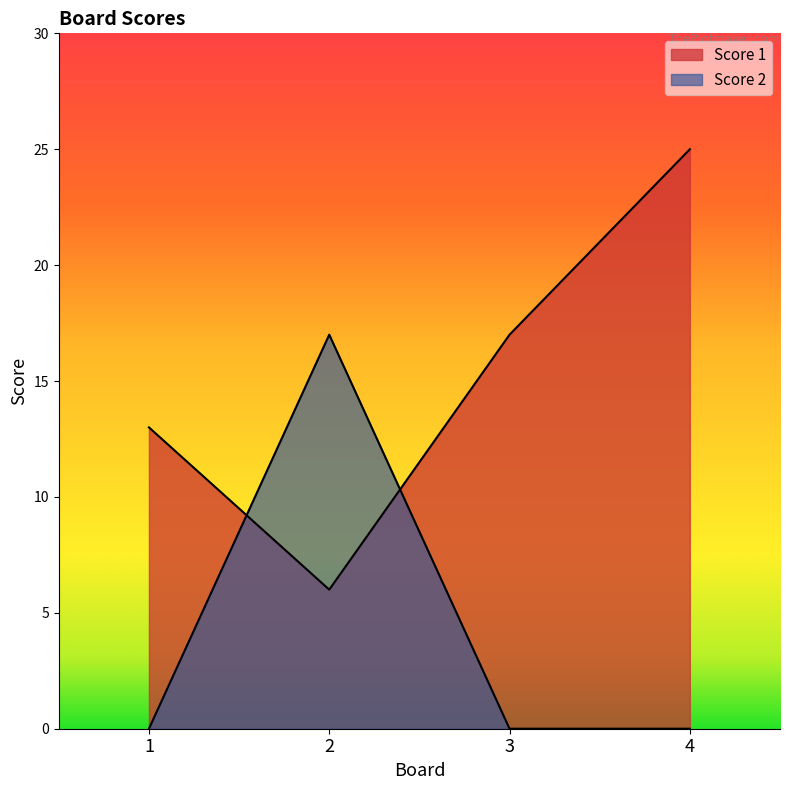

At which label does Score 1 first exceed 17?

4